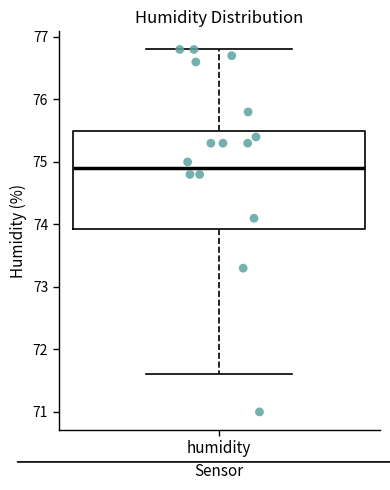

Read this box plot against the y-axis: the position of the median line, the range covered by the box, and the ends of both whiskers. The values are not printed on the chart, so give them approximately, as read against the axis.

median 74.9, box 73.9 to 75.5, whiskers 71.6 to 76.8